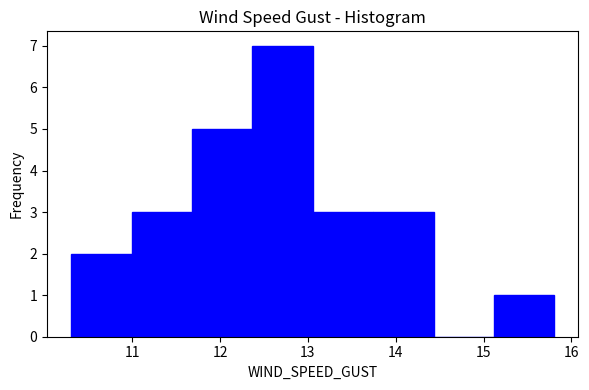

How tall is the bar that spans 13.1 to 13.7 on the x-axis? Neither the bar edges nor the heights are printed on the chart, so give them approximately, as read against the axes.

3